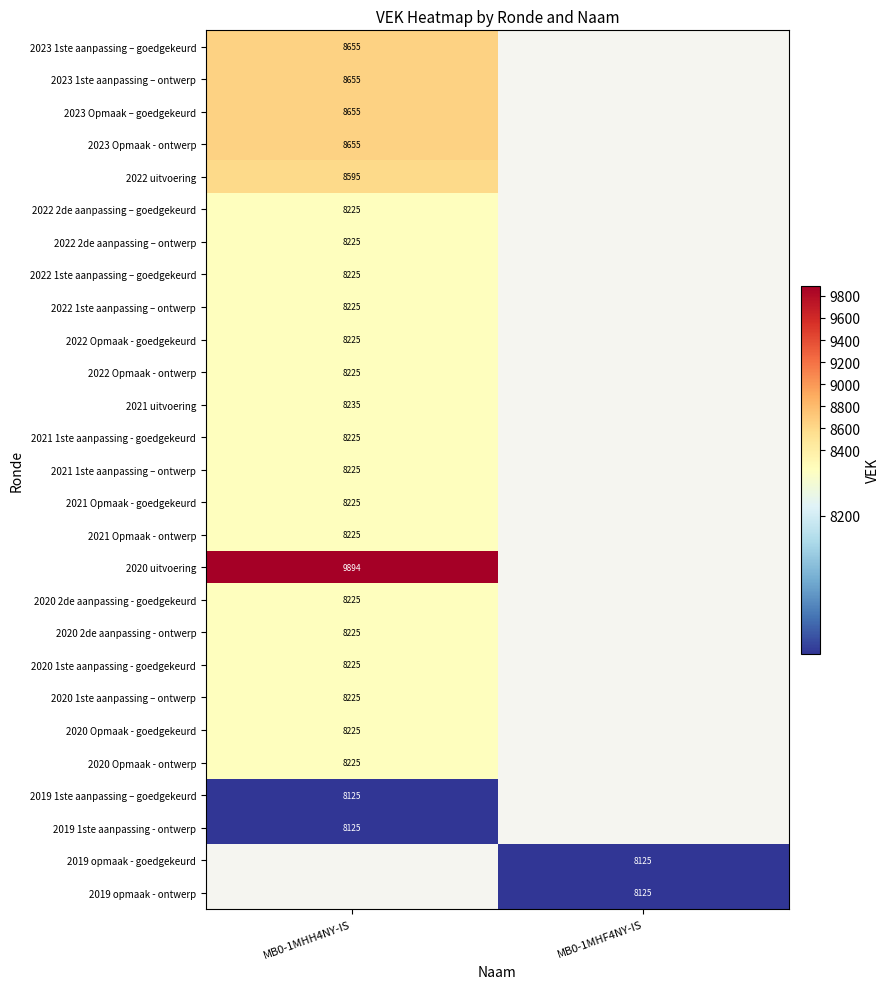

Is it true that 2021 1ste aanpassing - goedgekeurd equals 3230 at MB0-1MHH4NY-IS?

False